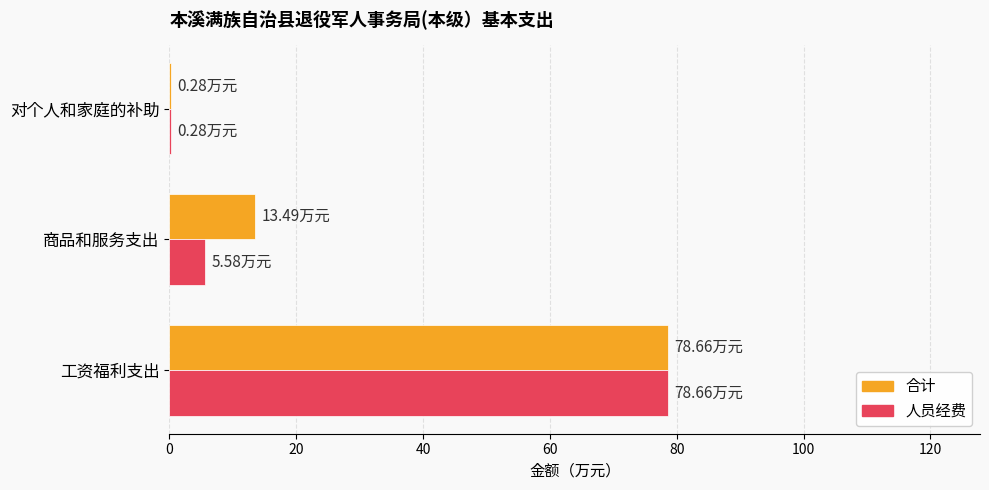

Is the value of 人员经费 at 商品和服务支出 greater than the value of 合计 at 工资福利支出?

No